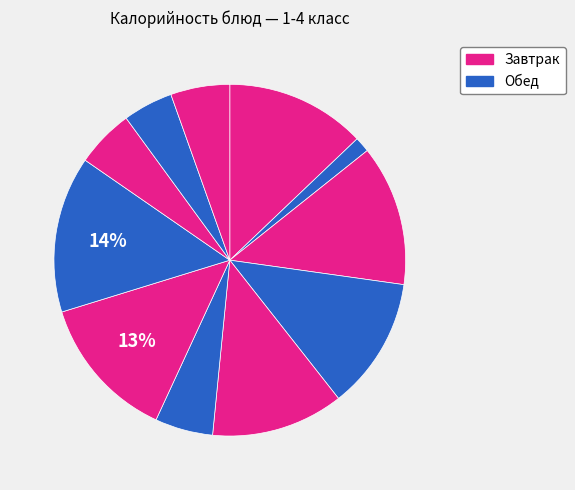

How many slices are in this pie chart?

11